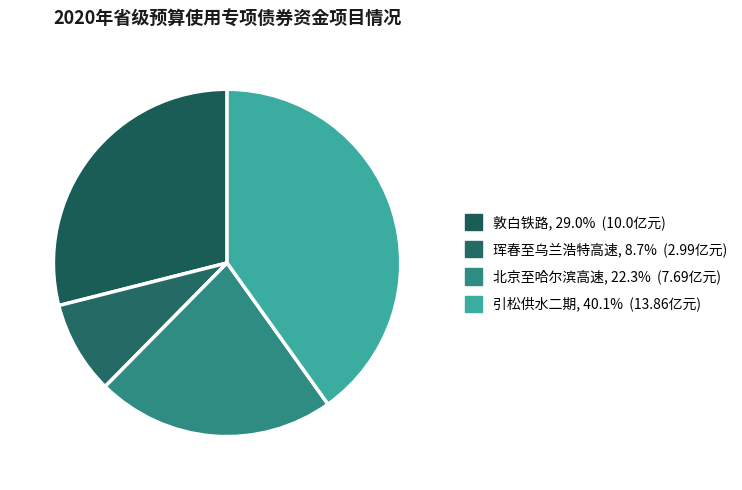

Which category has the biggest portion of the pie?

吉林省2018年中部城市引松供水二期工程